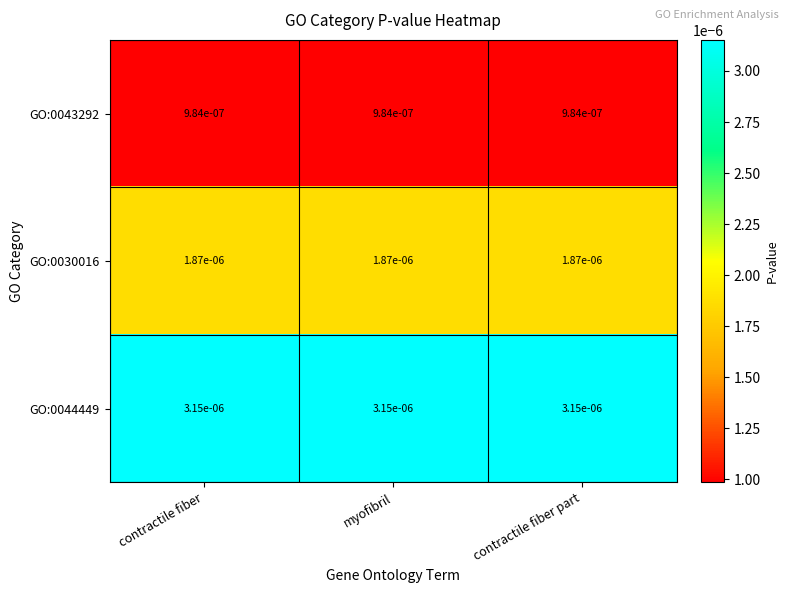

Reading left to right, list all the values displayed in this chart.

GO:0043292: contractile fiber=0.0	myofibril=0.0	contractile fiber part=0.0
GO:0030016: contractile fiber=0.0	myofibril=0.0	contractile fiber part=0.0
GO:0044449: contractile fiber=0.0	myofibril=0.0	contractile fiber part=0.0